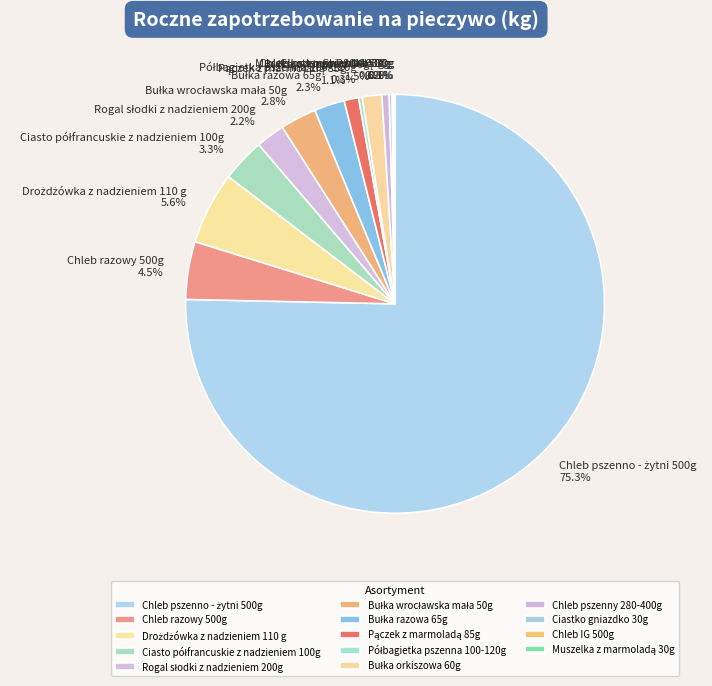

Is there a majority slice in this chart?

Yes